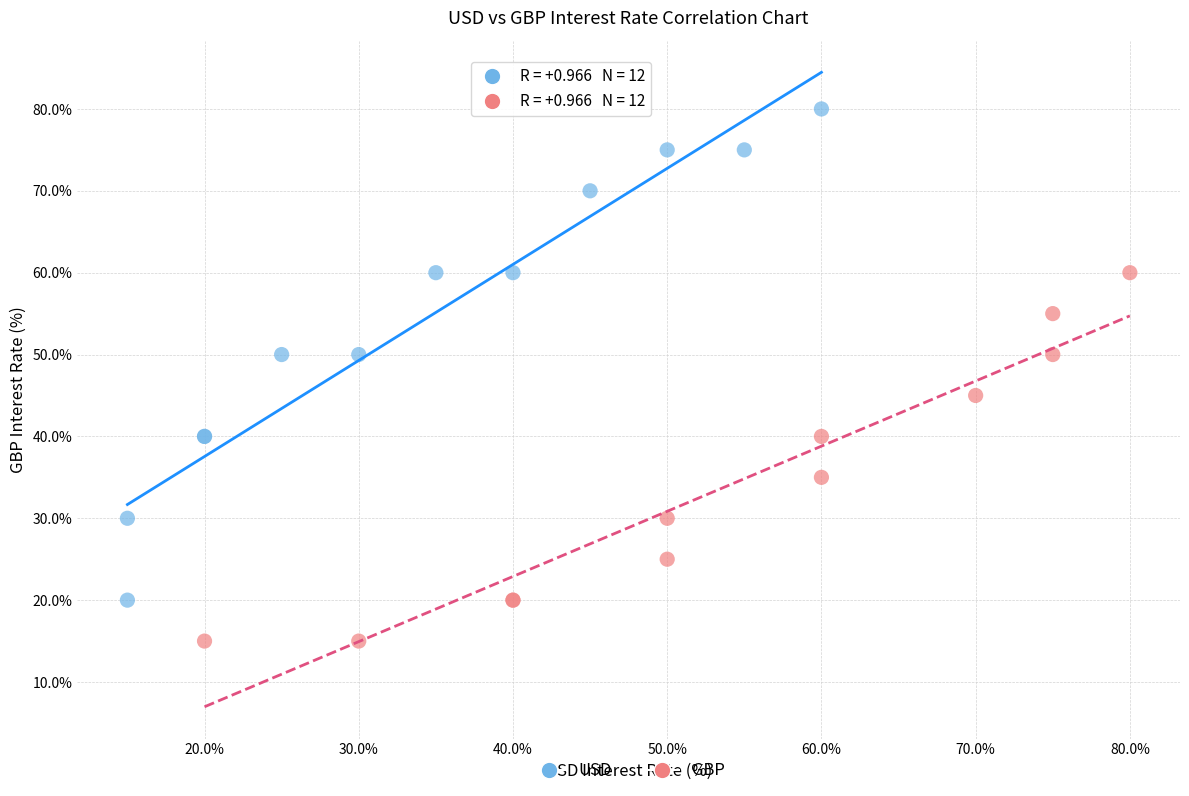

What are all the series names shown in the legend?

USD, GBP